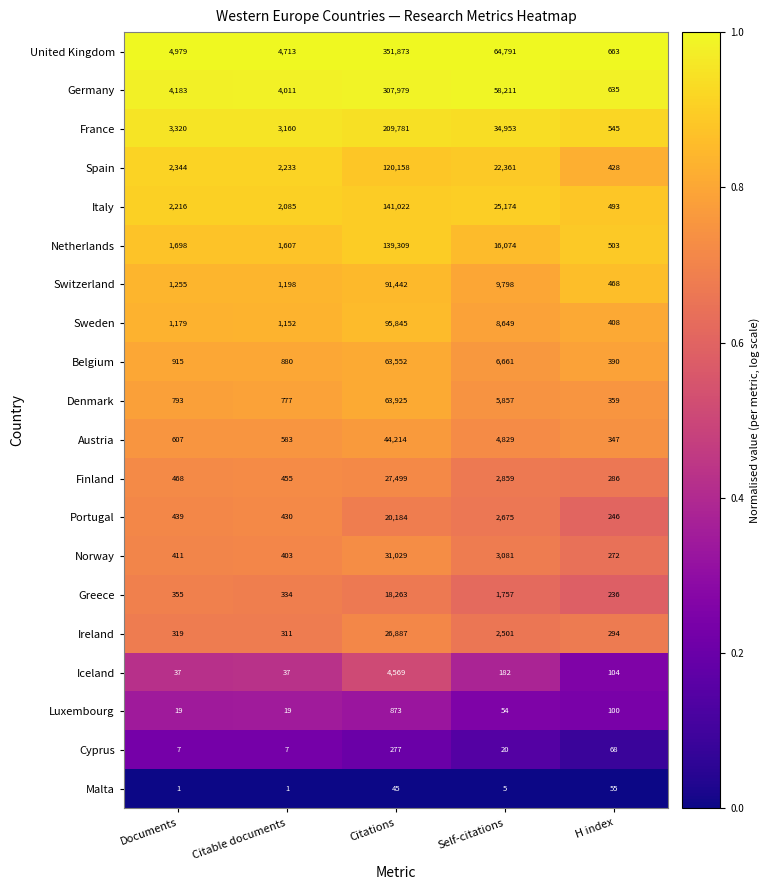

Between Self-citations and H index, which series saw the biggest shift?

United Kingdom